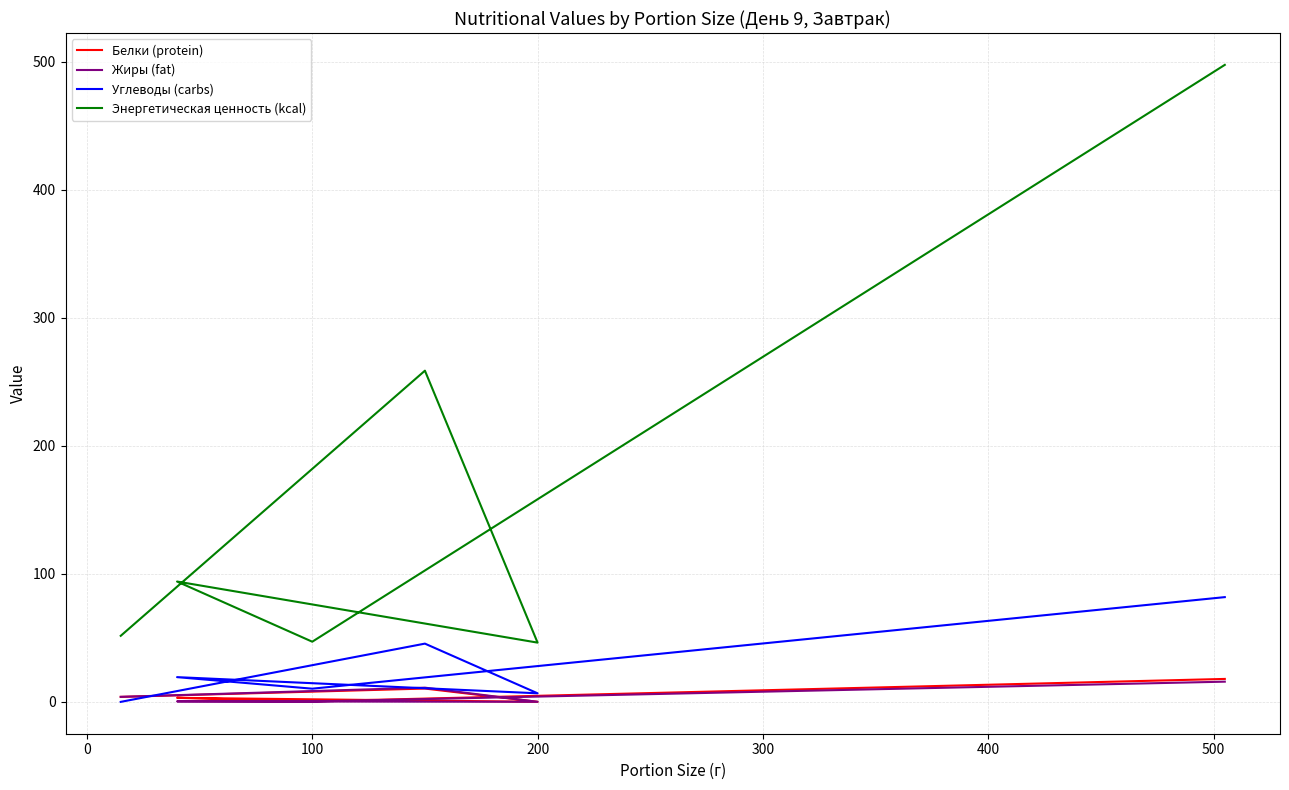

What is the difference between the maximum and second lowest values in the Энергетическая ценность (kcal) series?

450.6